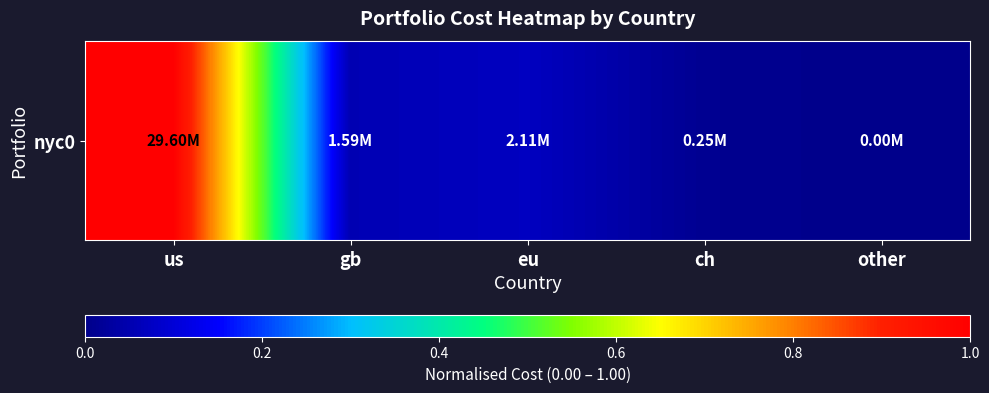

Count the number of values greater than 0.

4